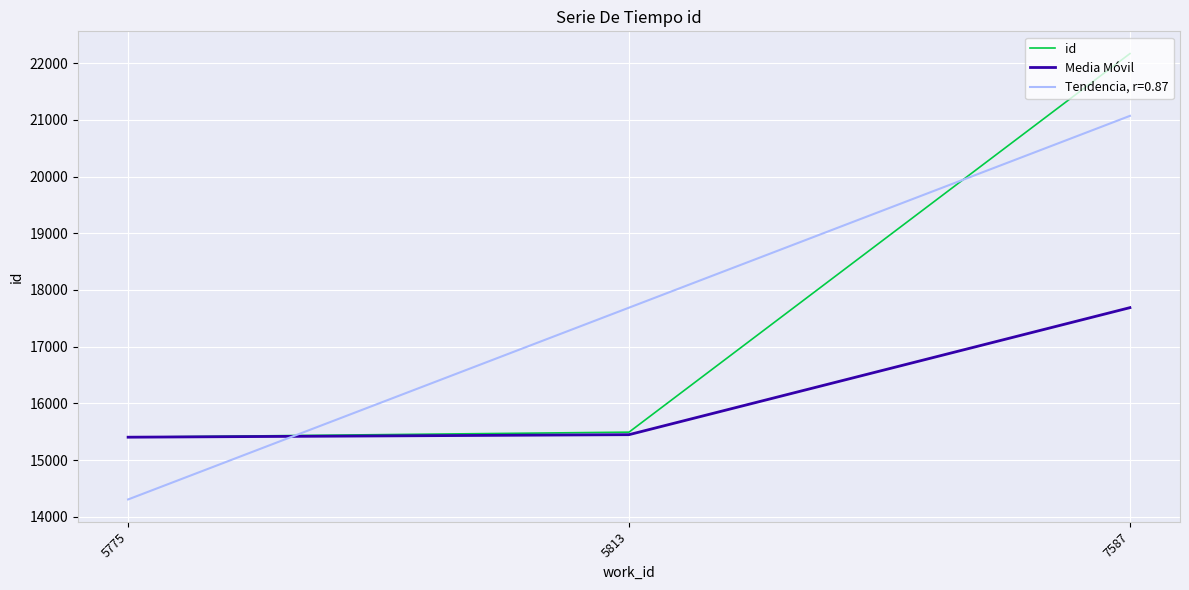

What is the lowest value of the id series?

15404.0